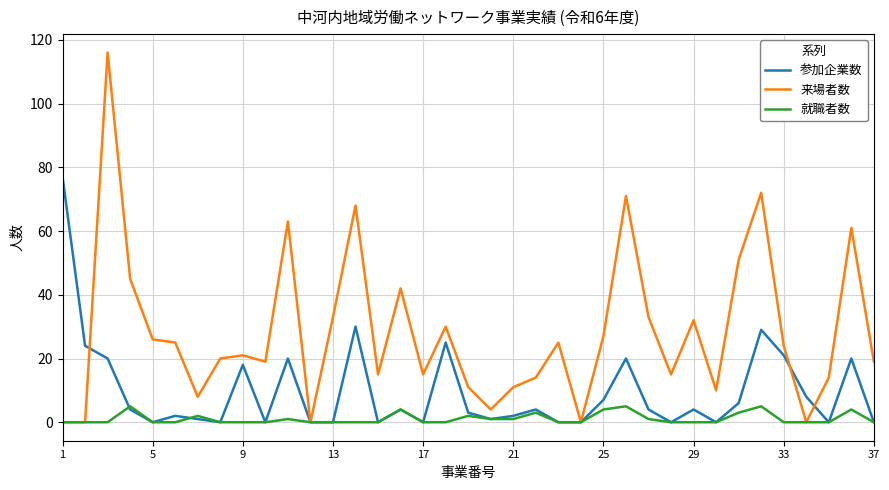

In 参加企業数, how many points are higher than both neighbors (excluding endpoints)?

11